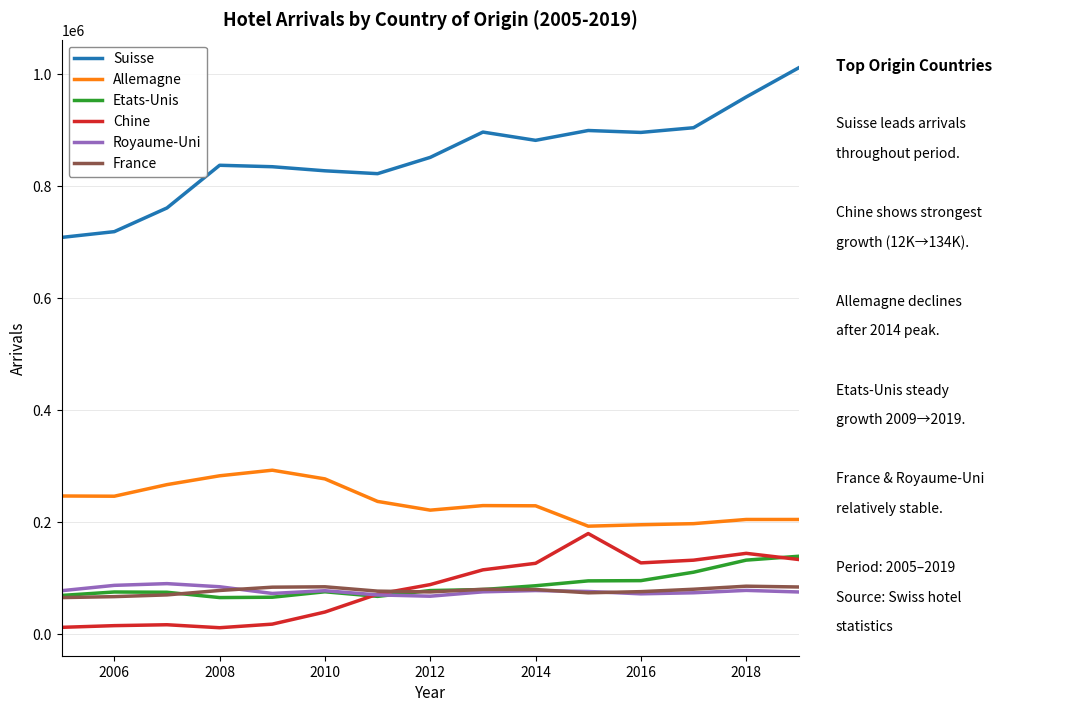

What is the average value of the Allemagne series?

235166